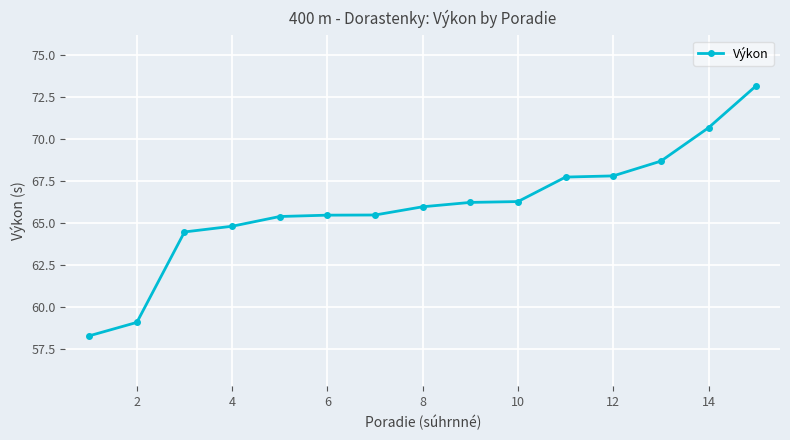

How many lines are shown in the chart?

1